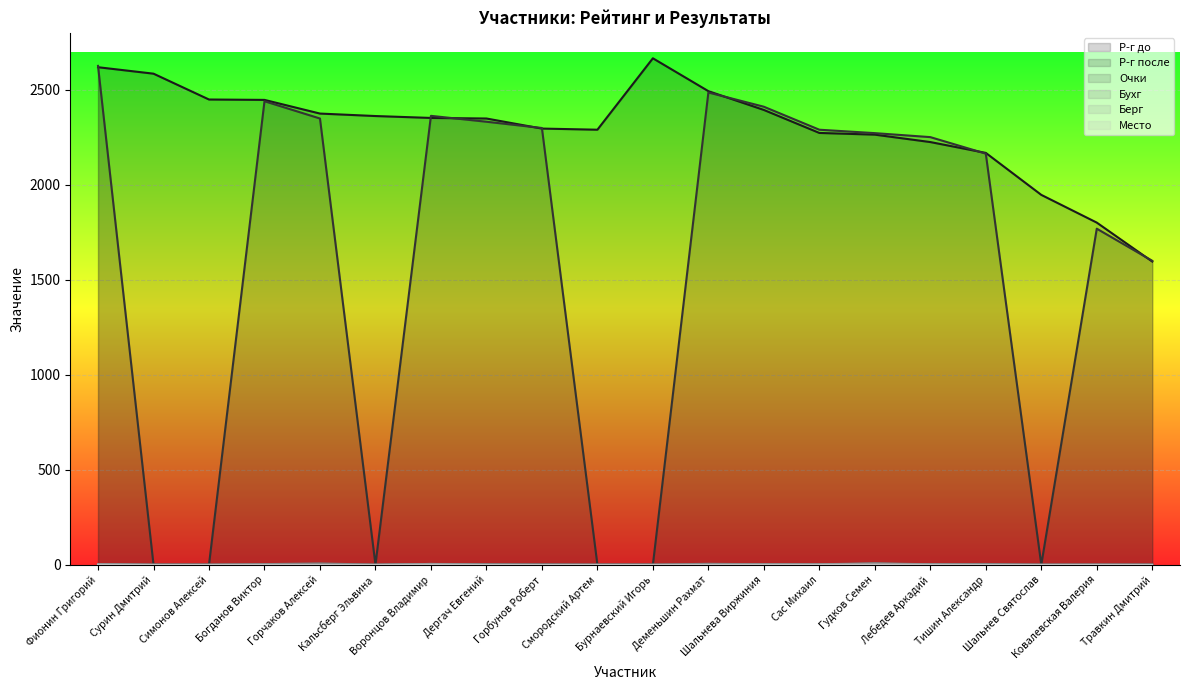

At which label does Р-г после first exceed 2272?

Фионин Григорий